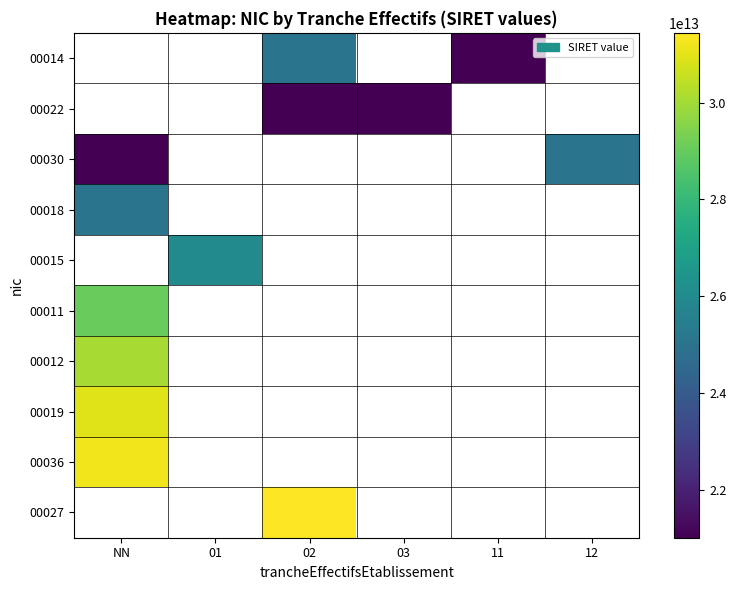

Which series has the largest range (max minus min)?

00030